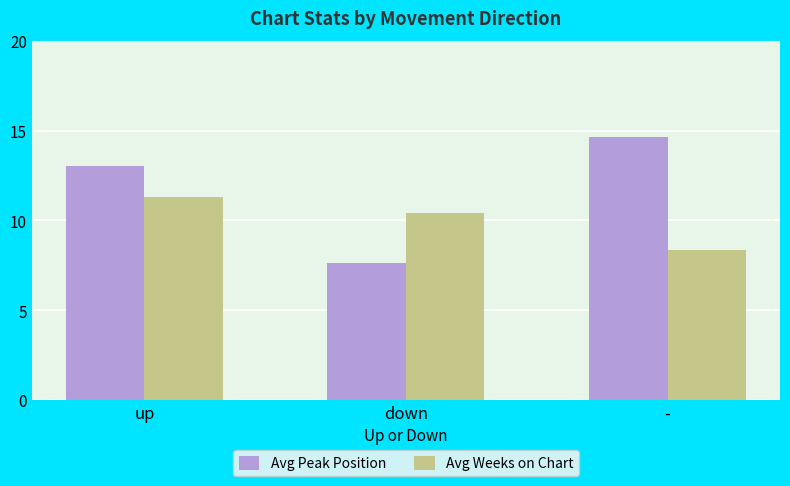

How many values in the Avg Peak Position series are below 13?

1